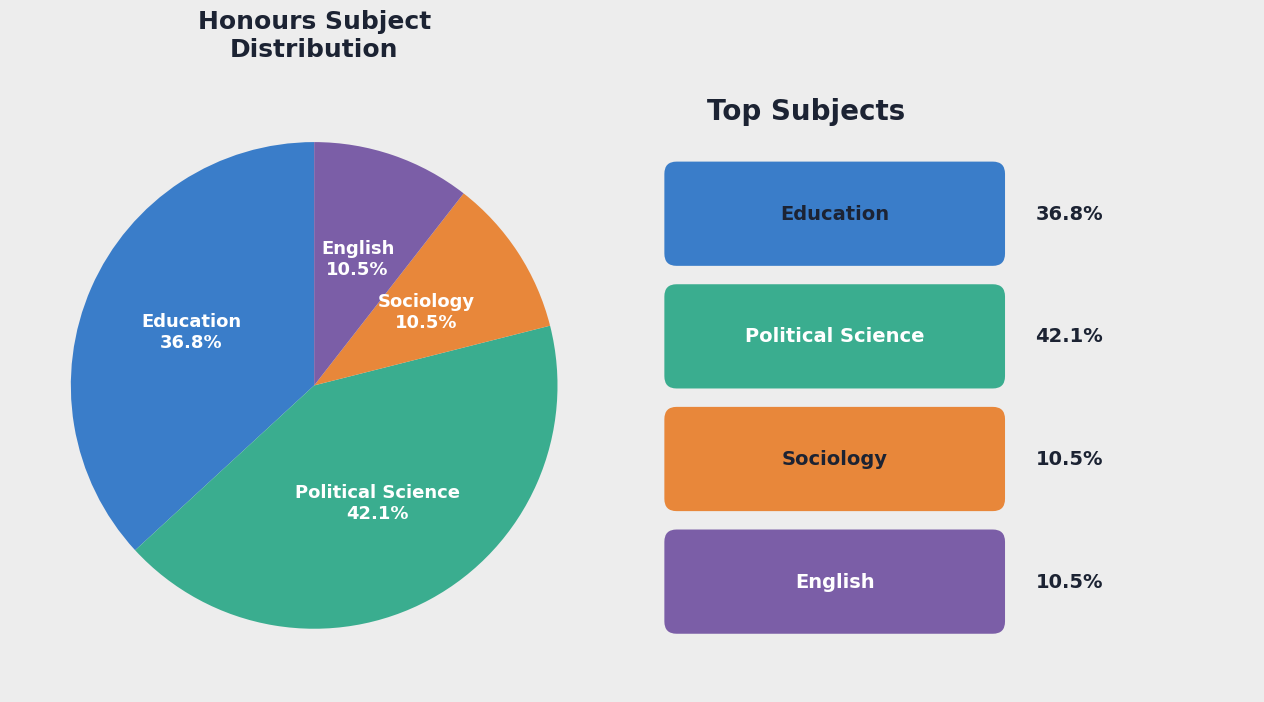

To the nearest percent, what is the difference between the largest and smallest slice percentages?

32%